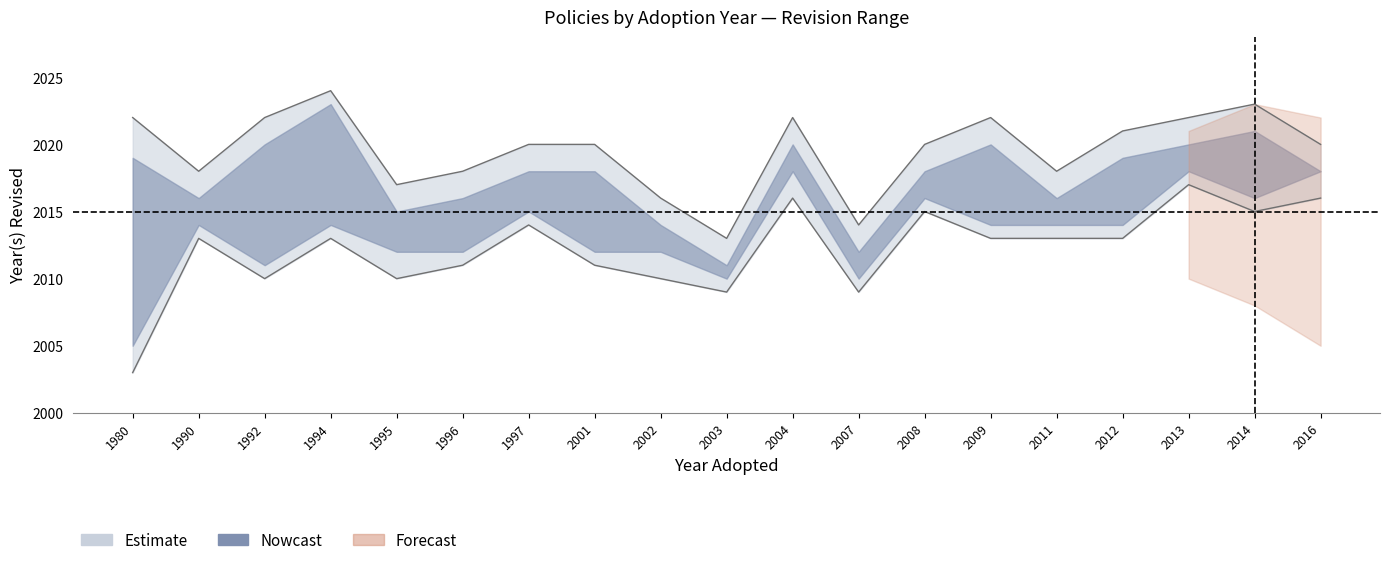

True or false: Nowcast_lower and Nowcast_upper cross at least once.

False